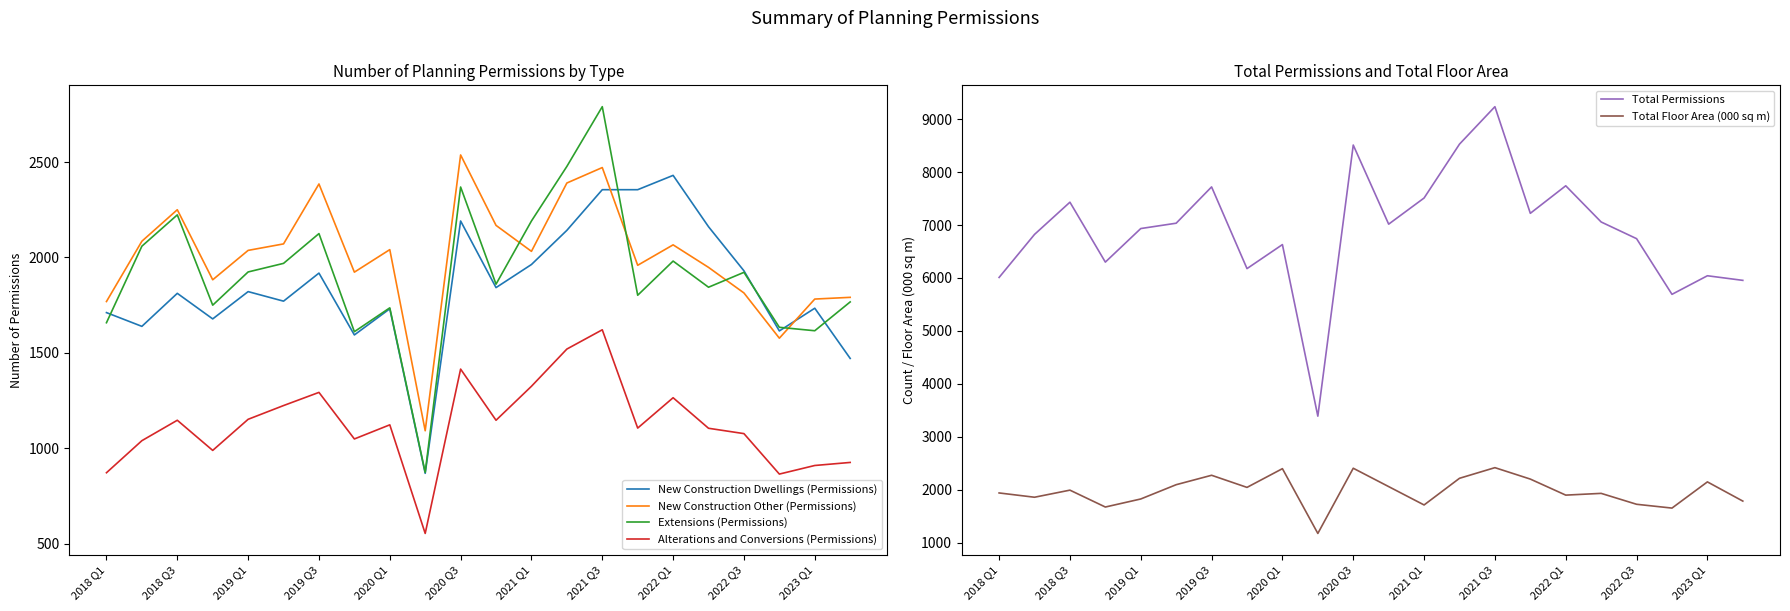

True or false: New Construction Other (Permissions) has a value of 1814 at 2022 Q3.

True